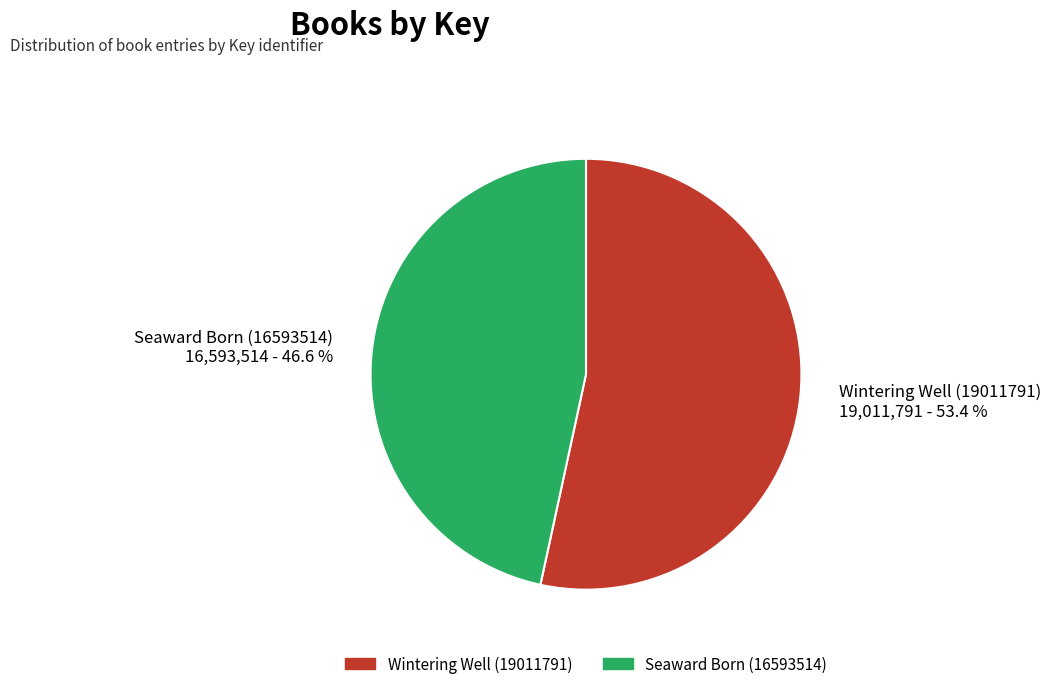

True or false: Wintering Well (19011791) accounts for 43% of the total.

False